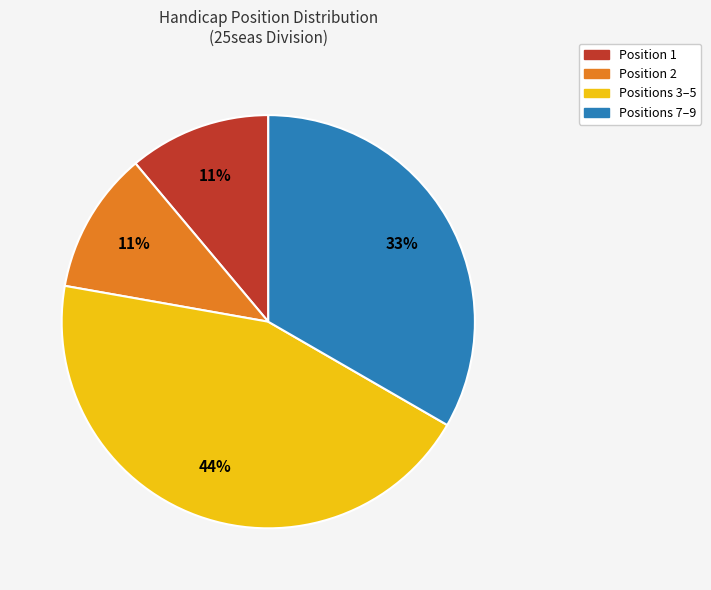

To the nearest percent, what is the average slice percentage?

25%